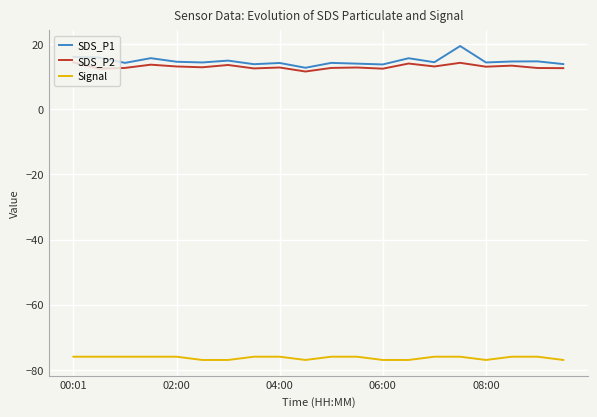

True or false: SDS_P1 and Signal cross at least once.

False